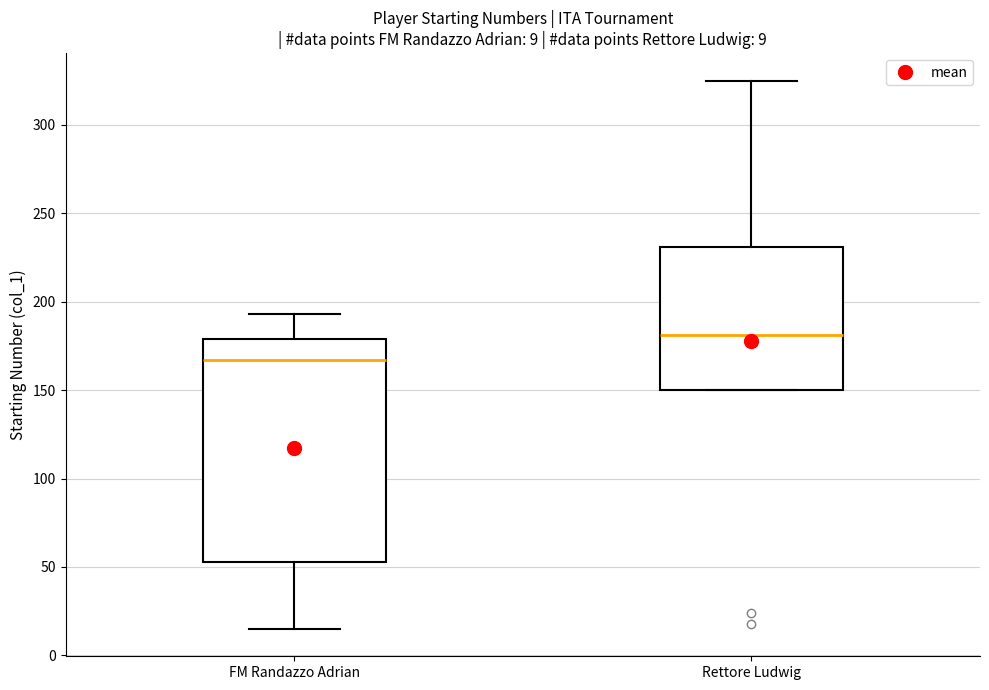

Which box is the tallest, from its lower edge to its upper edge?

FM Randazzo Adrian